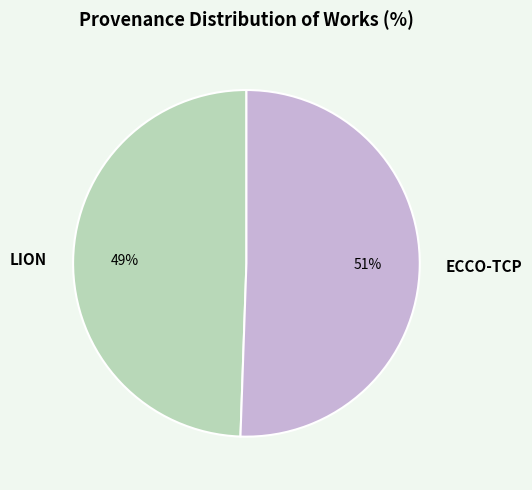

To the nearest percent, what is the combined percentage of LION and ECCO-TCP?

100%